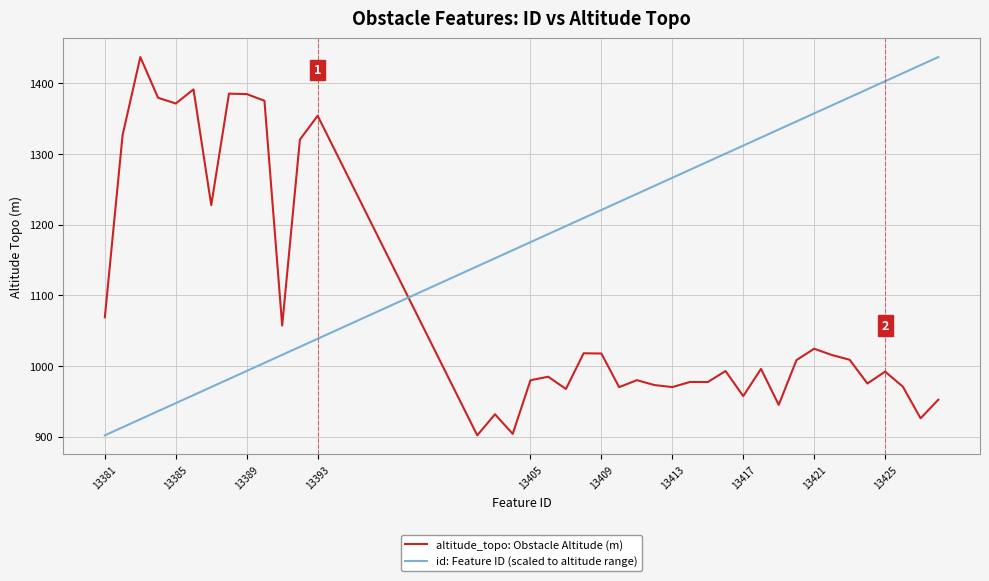

What is the difference between the second highest and minimum values in the altitude_topo: Obstacle Altitude (m) series?

489.3